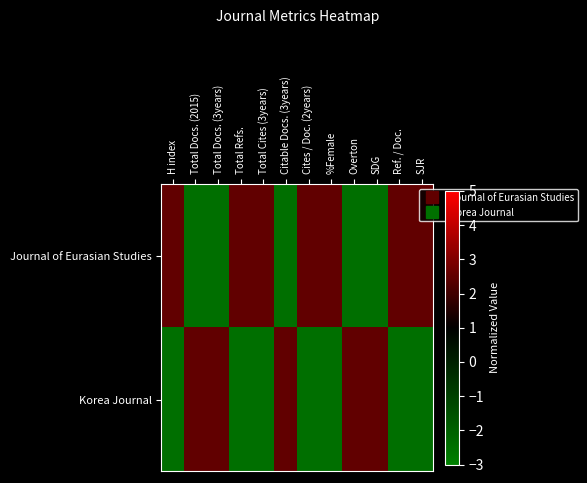

Between H index and SDG, which series saw the biggest shift?

Journal of Eurasian Studies